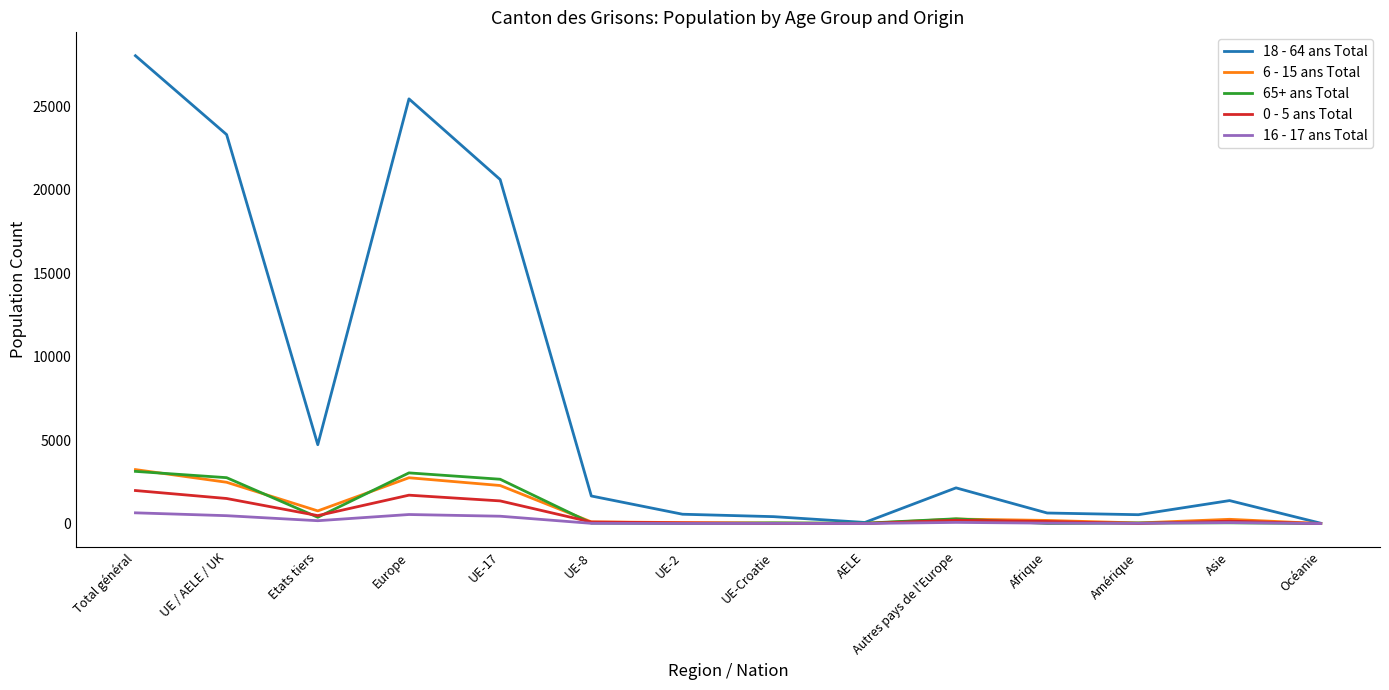

At which label does 65+ ans Total first exceed 44?

Total général